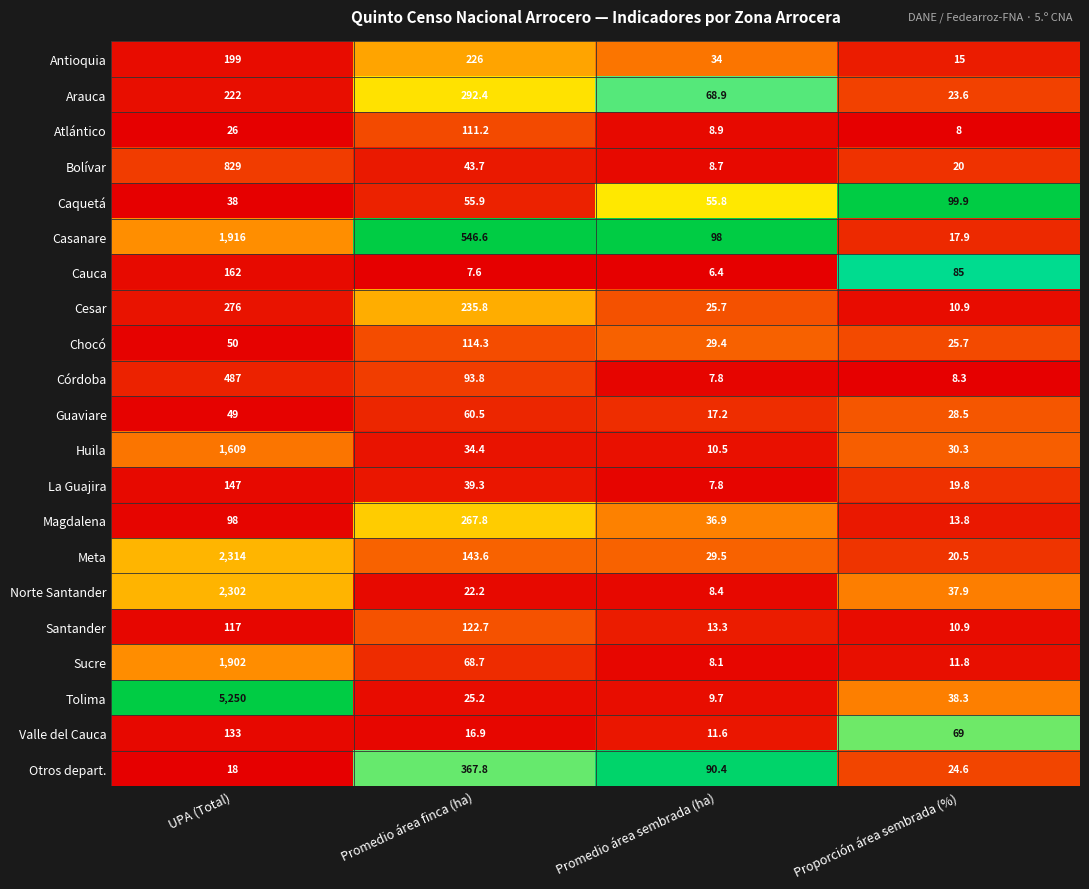

Rank the series at UPA (Total) from highest to lowest value.

Tolima, Meta, Norte Santander, Casanare, Sucre, Huila, Bolívar, Córdoba, Cesar, Arauca, Antioquia, Cauca, La Guajira, Valle del Cauca, Santander, Magdalena, Chocó, Guaviare, Caquetá, Atlántico, Otros depart.